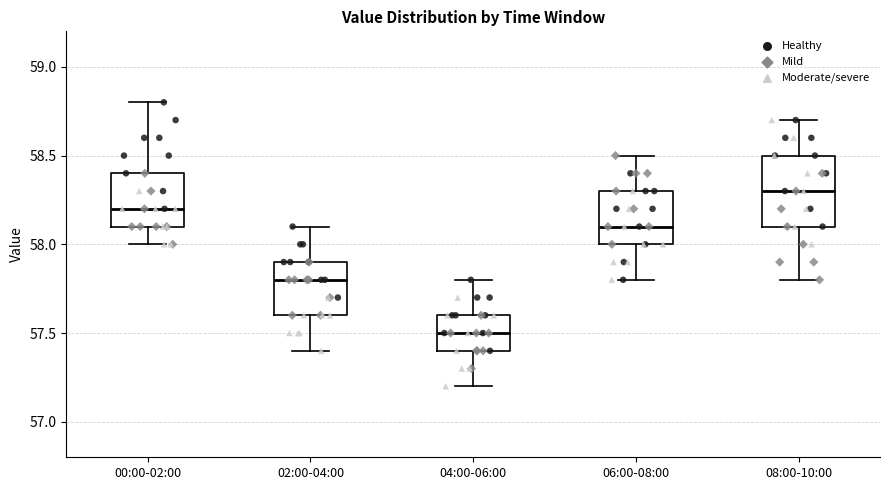

Reading left to right, transcribe this box plot: for each box, give where its median line is, the range the box spans, and where its two whiskers end, as read against the y-axis. The values are not printed on the chart, so give them approximately, as read against the axis.

00:00-02:00: median 58.2, box 58.1 to 58.4, whiskers 58.0 to 58.8
02:00-04:00: median 57.8, box 57.6 to 57.9, whiskers 57.4 to 58.1
04:00-06:00: median 57.5, box 57.4 to 57.6, whiskers 57.2 to 57.8
06:00-08:00: median 58.1, box 58.0 to 58.3, whiskers 57.8 to 58.5
08:00-10:00: median 58.3, box 58.1 to 58.5, whiskers 57.8 to 58.7